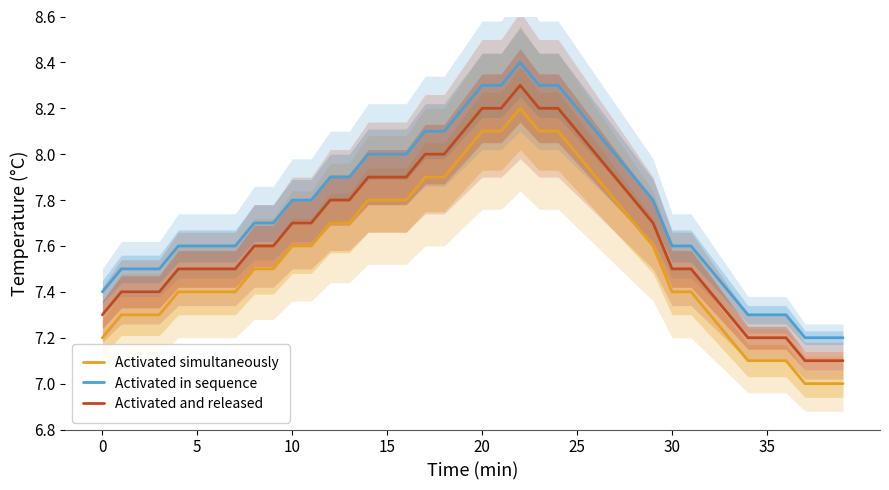

What is the difference between the maximum and second lowest values in the Activated and released series?

1.2